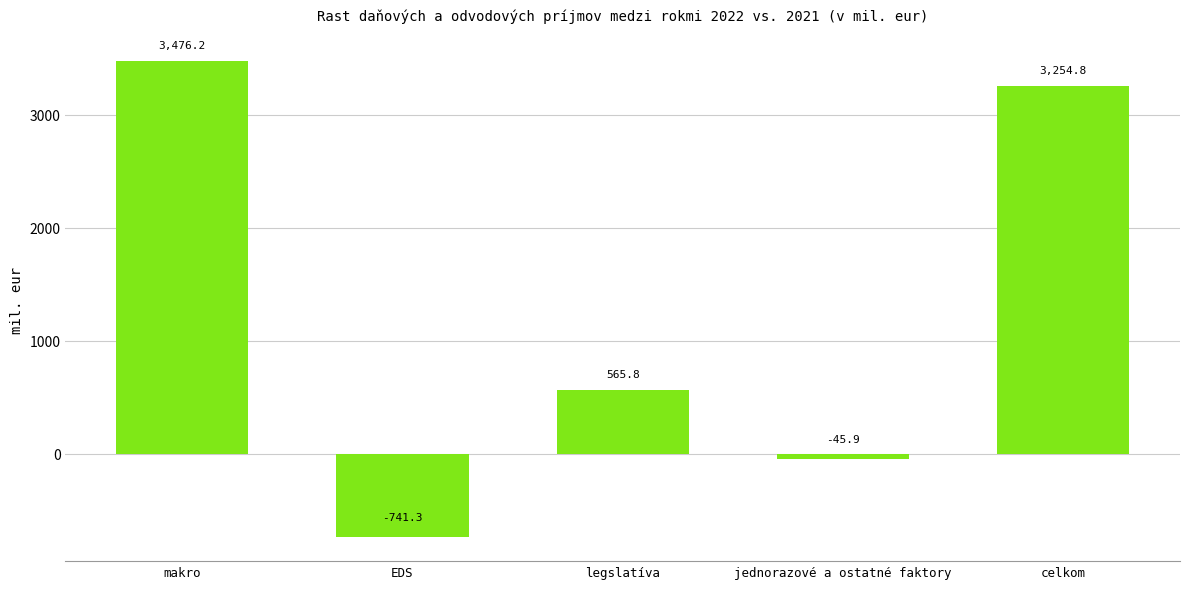

What is the value of the 4th bar from the left?

-45.9